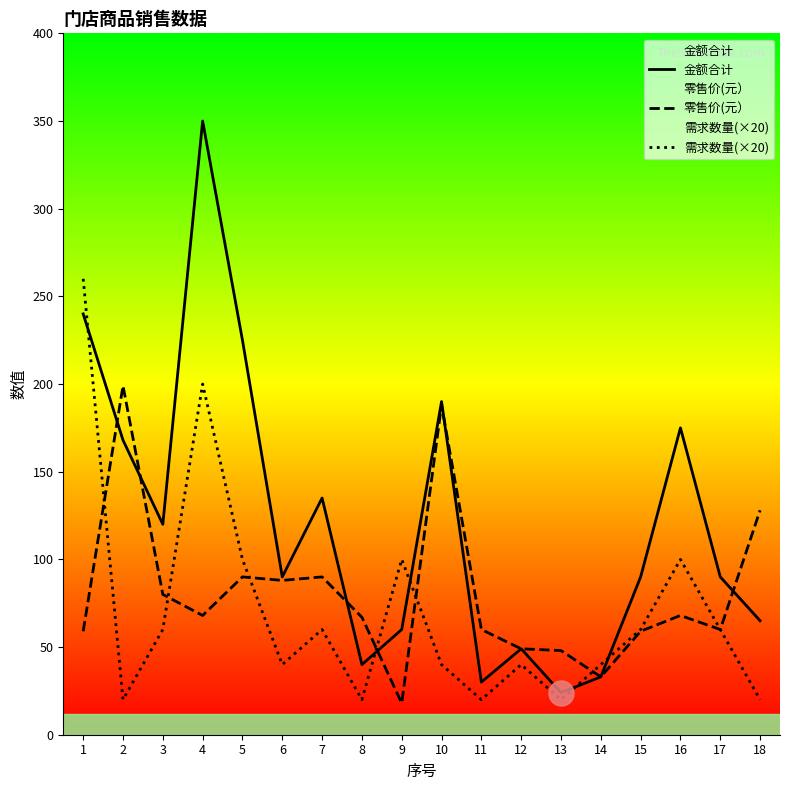

After their last crossing, which series has the higher values: 需求数量(×20) or 金额合计?

金额合计